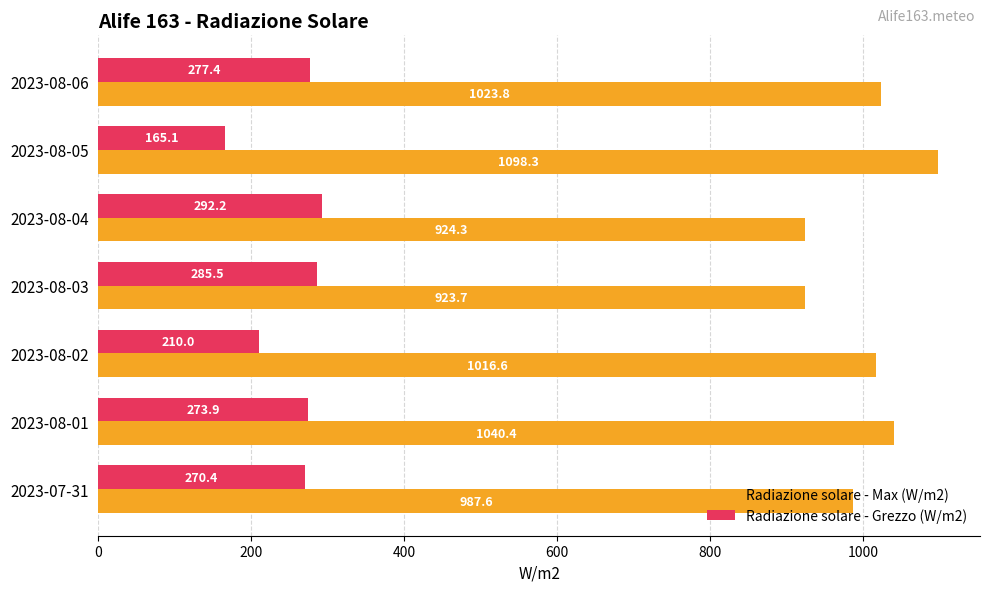

Rank the series by their average value, from highest to lowest.

Radiazione solare - Max (W/m2), Radiazione solare - Grezzo (W/m2)